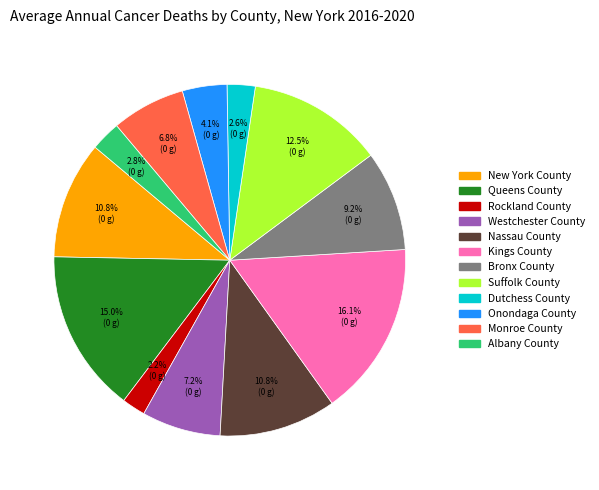

Is there any slice that represents more than half of the pie?

No